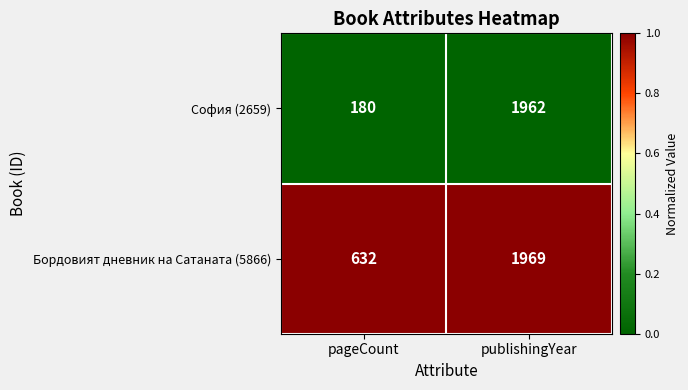

At which category is the sum across all series the highest?

publishingYear